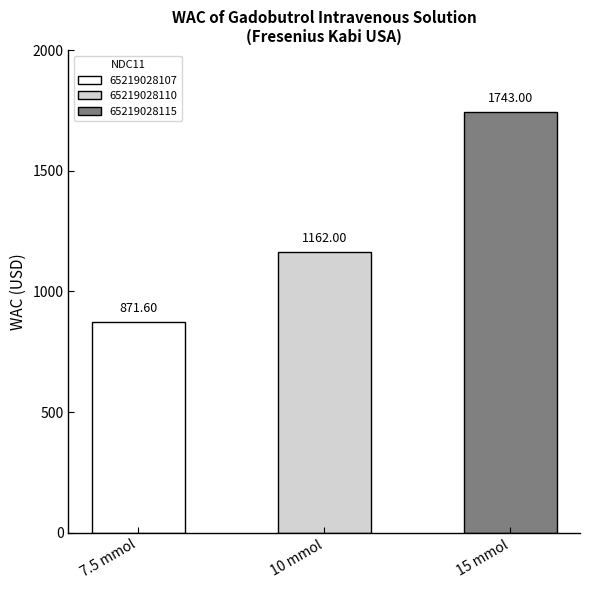

What is the value of the 3rd bar from the left?

1743.0